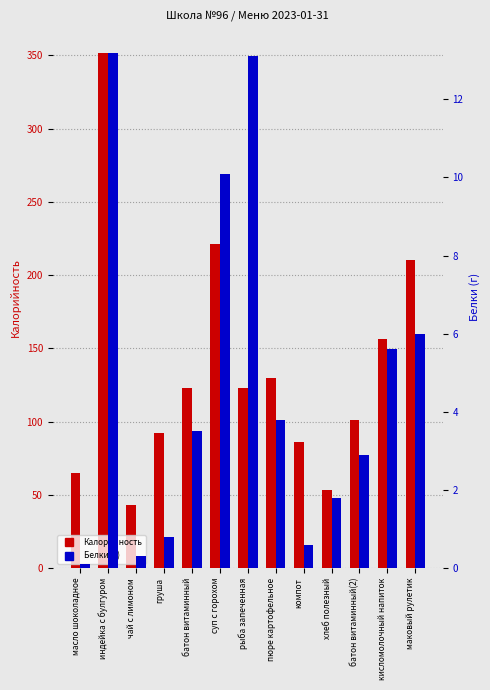

Does the chart contain stacked bars?

No